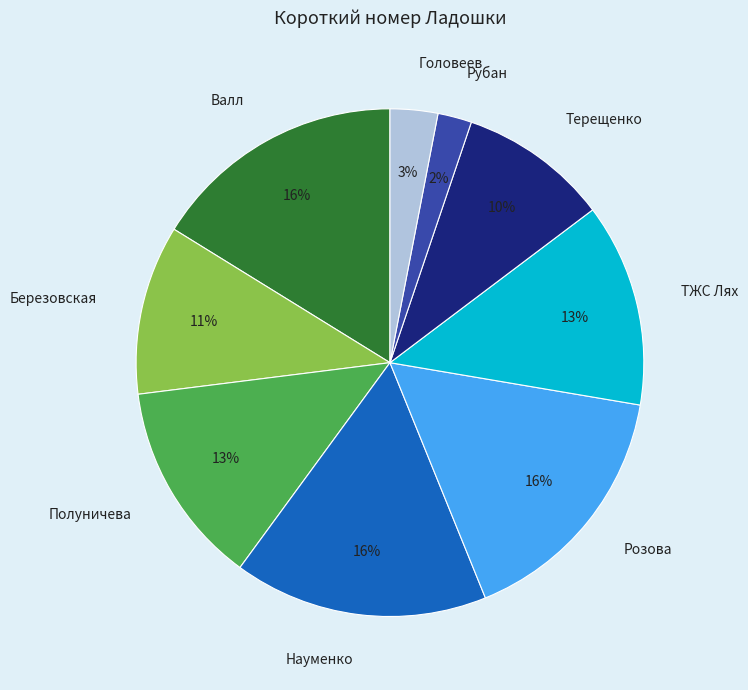

The Рубан slice represents 8% of the pie. True or false?

False